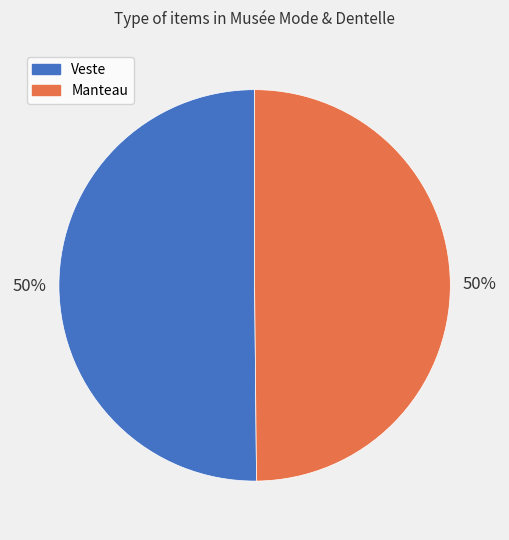

To the nearest percent, what percentage of the pie is Manteau?

50%